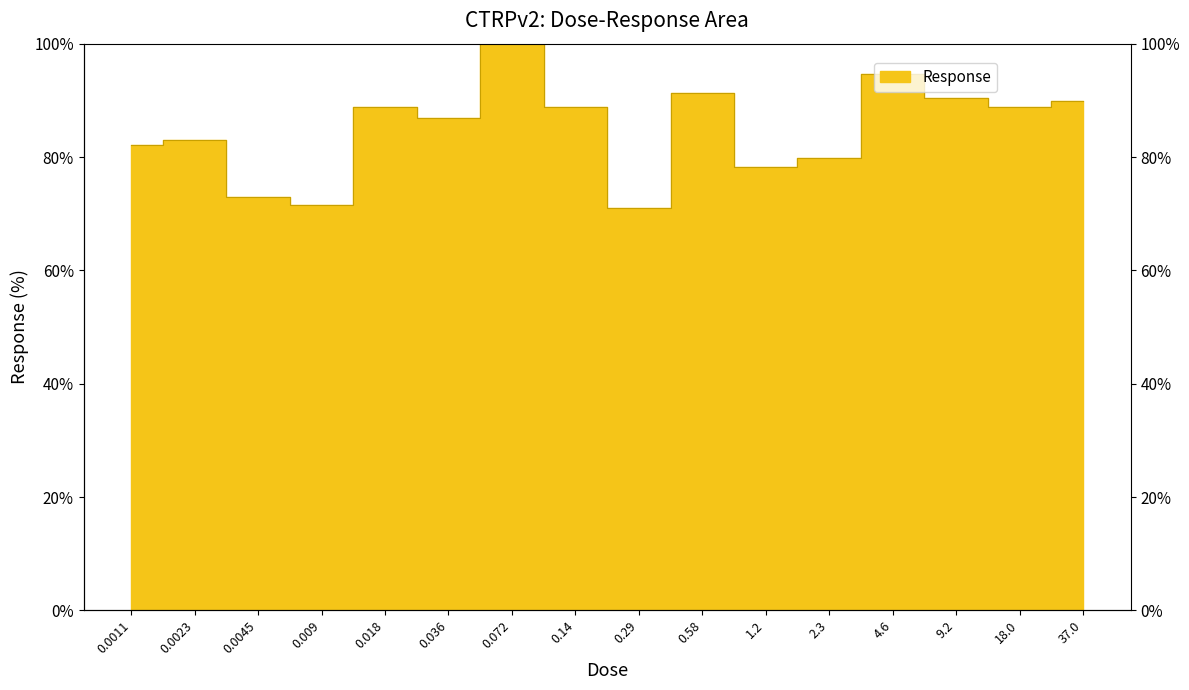

Is it true that the value at 0.0011 is 30.6?

False